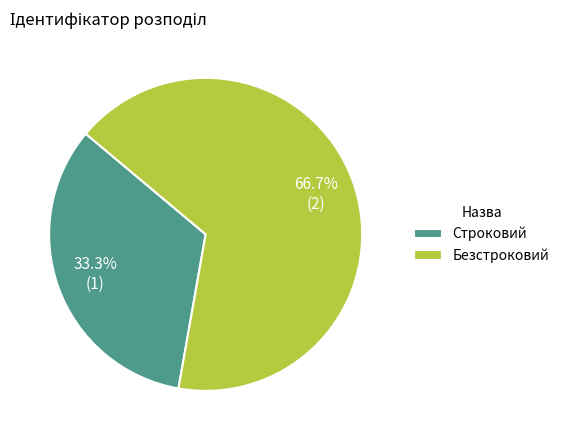

What is the smallest slice in the pie chart?

Строковий